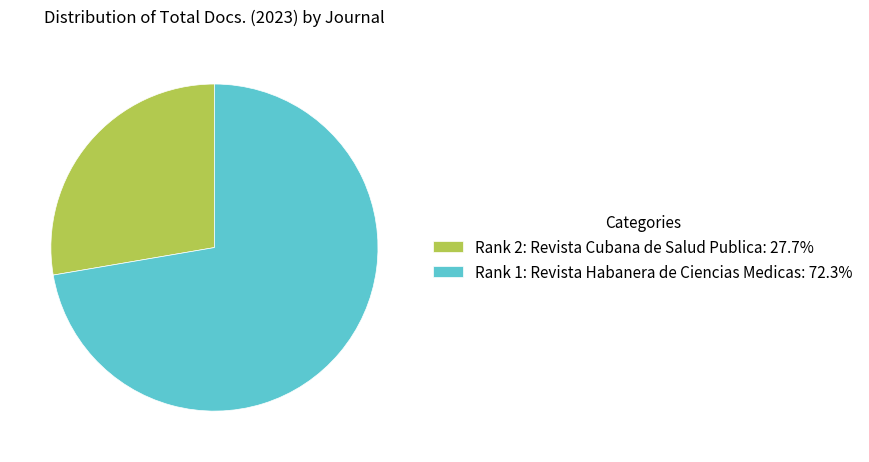

Approximately how many times larger is the value at Rank 1: Revista Habanera de Ciencias Medicas: 72.3% compared to Rank 2: Revista Cubana de Salud Publica: 27.7%?

2.6